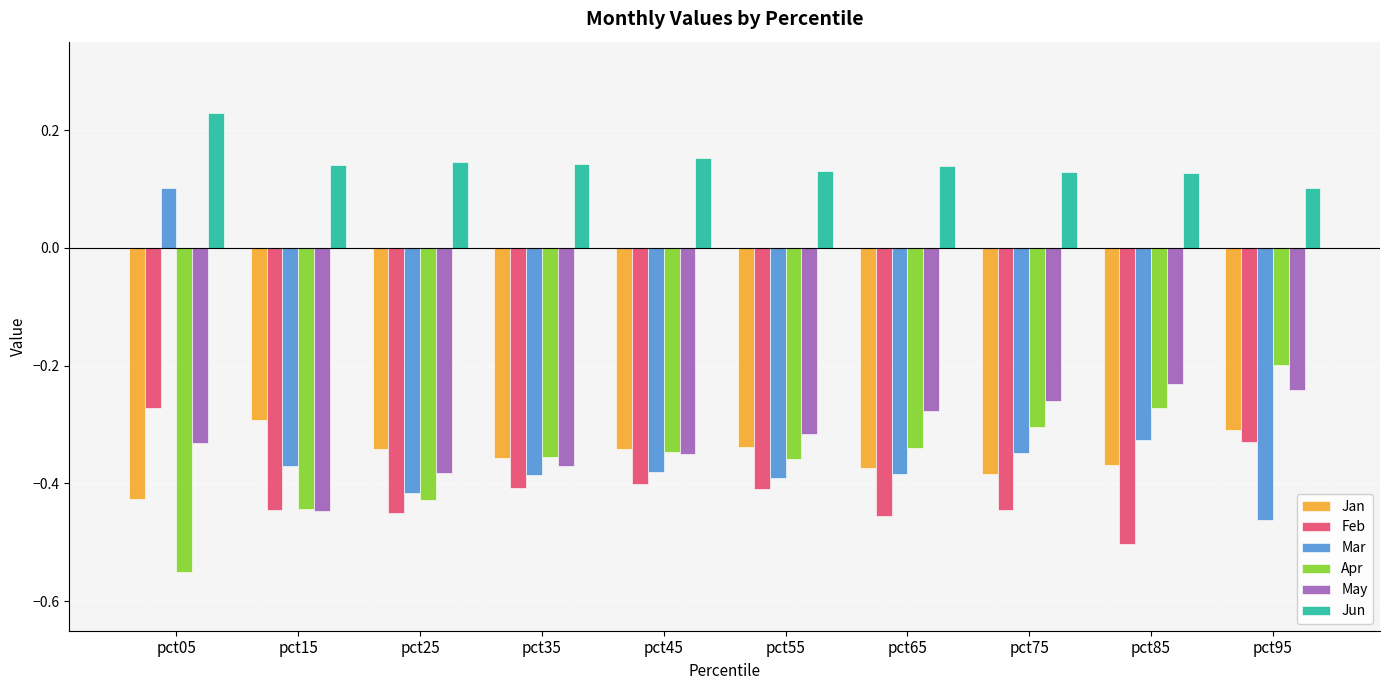

What is the sum of all Mar values?

-3.4